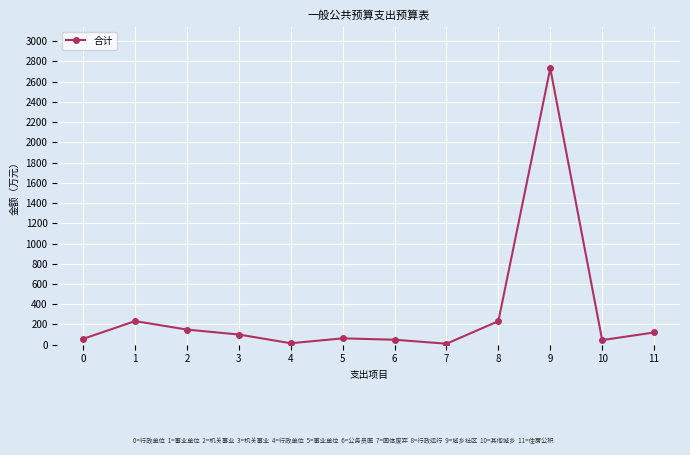

True or false: there are more than 1 points higher than both neighbors.

True